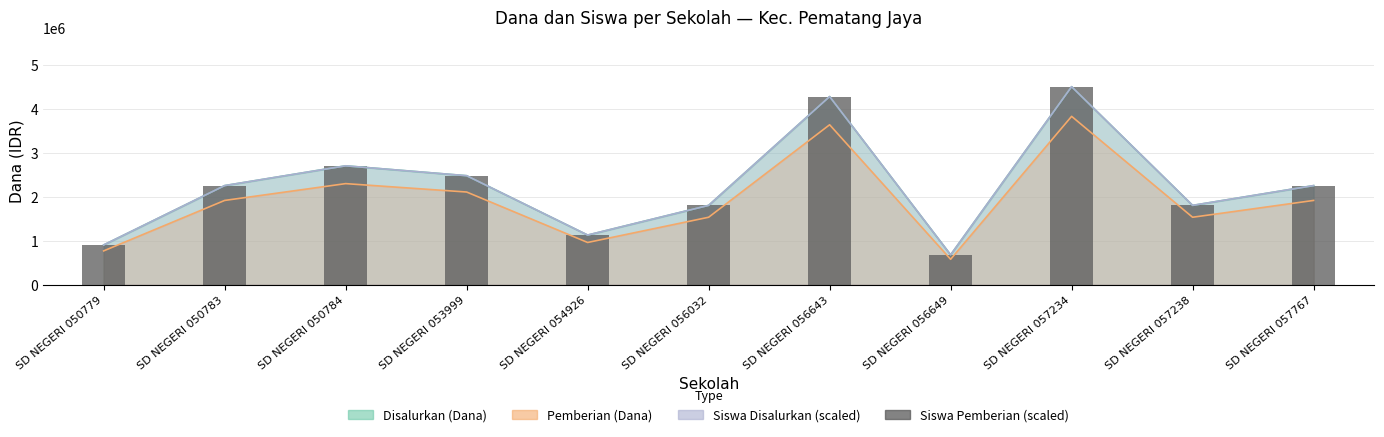

Does the chart contain any negative values?

No